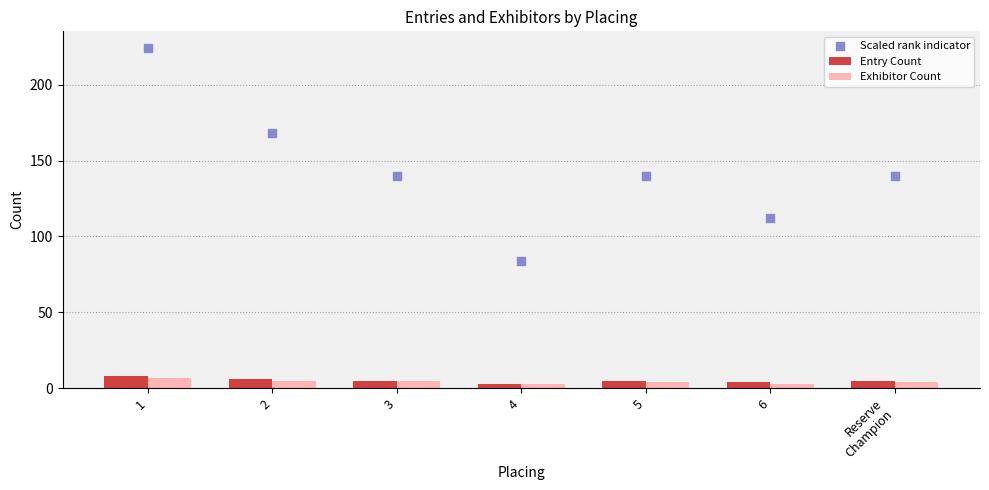

What are all the series names shown in the legend?

Entry Count, Exhibitor Count, Scaled rank indicator